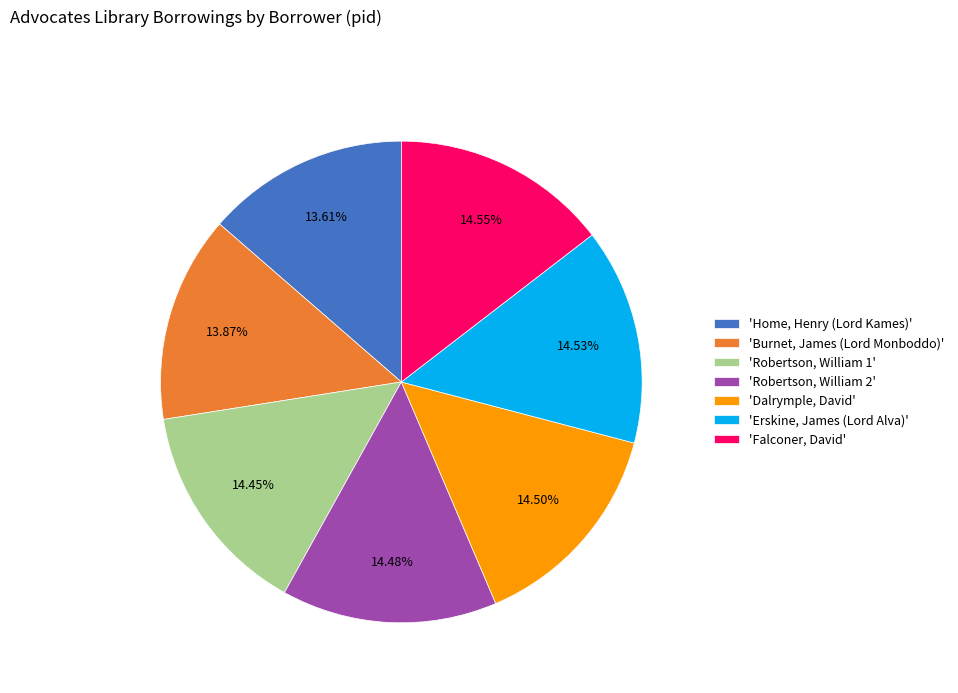

Do 'Falconer, David' and 'Burnet, James (Lord Monboddo)' together represent more than half of the pie?

No